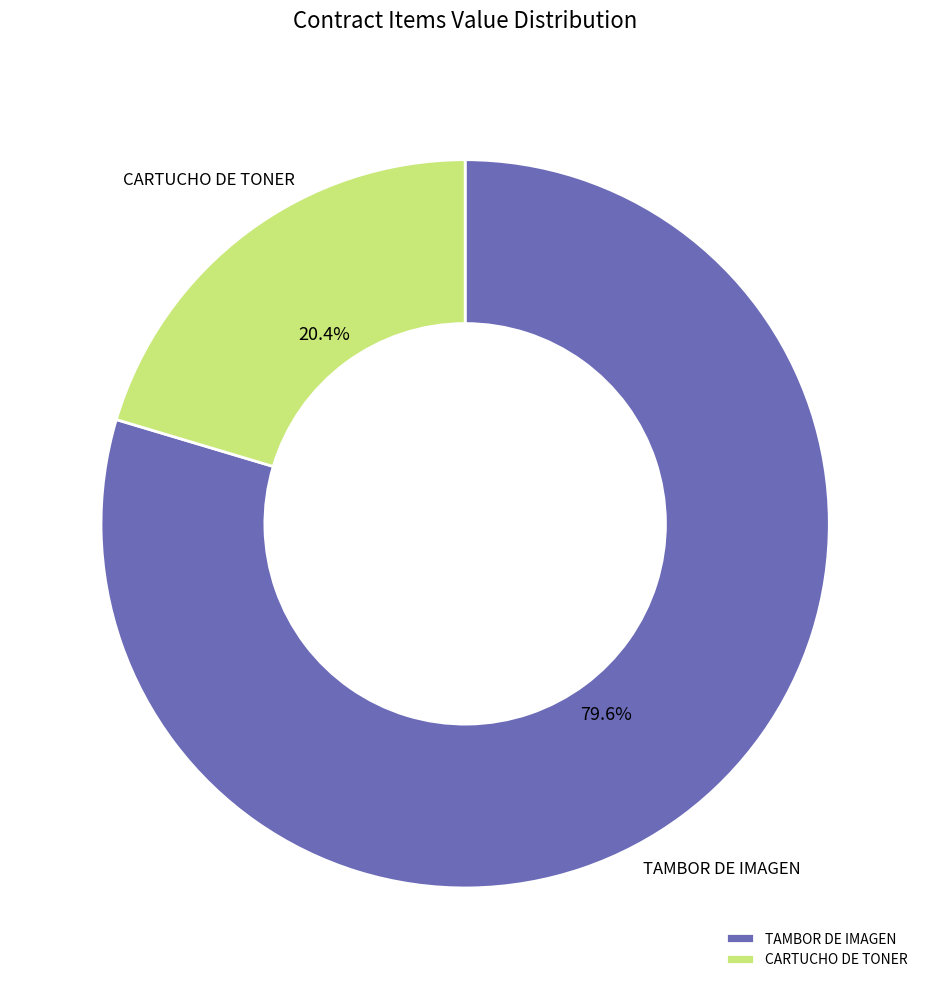

What is the ratio of the value at TAMBOR DE IMAGEN to the value at CARTUCHO DE TONER?

3.9